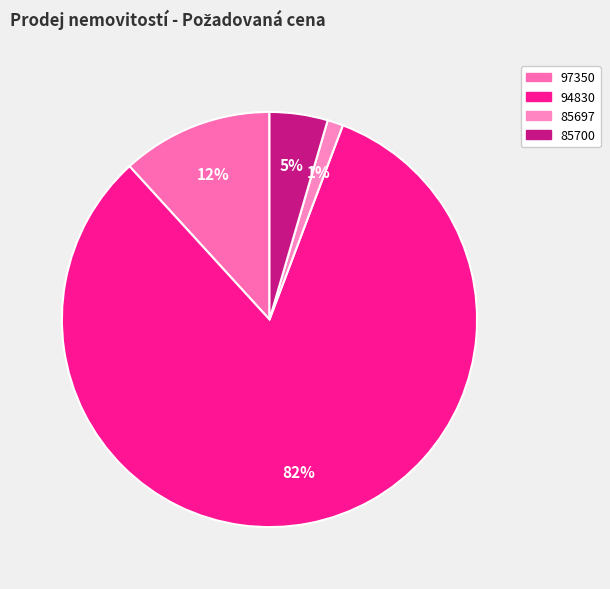

Between 85697 and 85700, which is larger?

85700